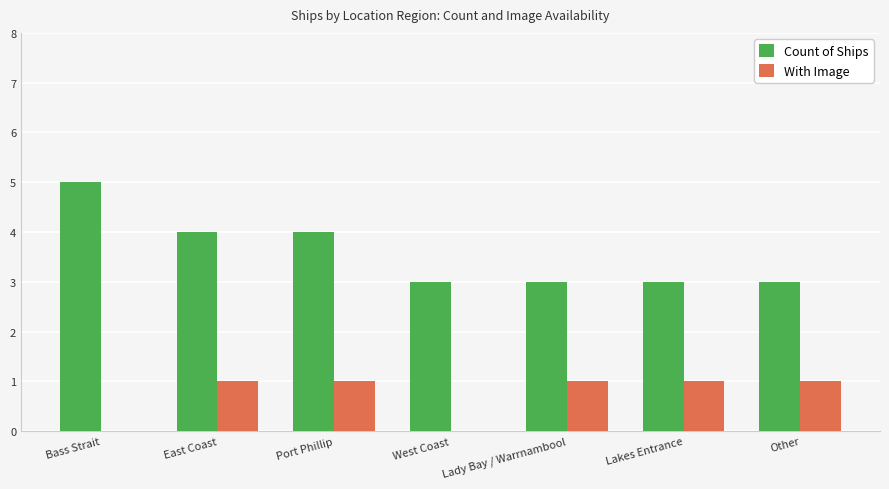

What is the sum of the With Image values at Lady Bay / Warrnambool and West Coast?

1